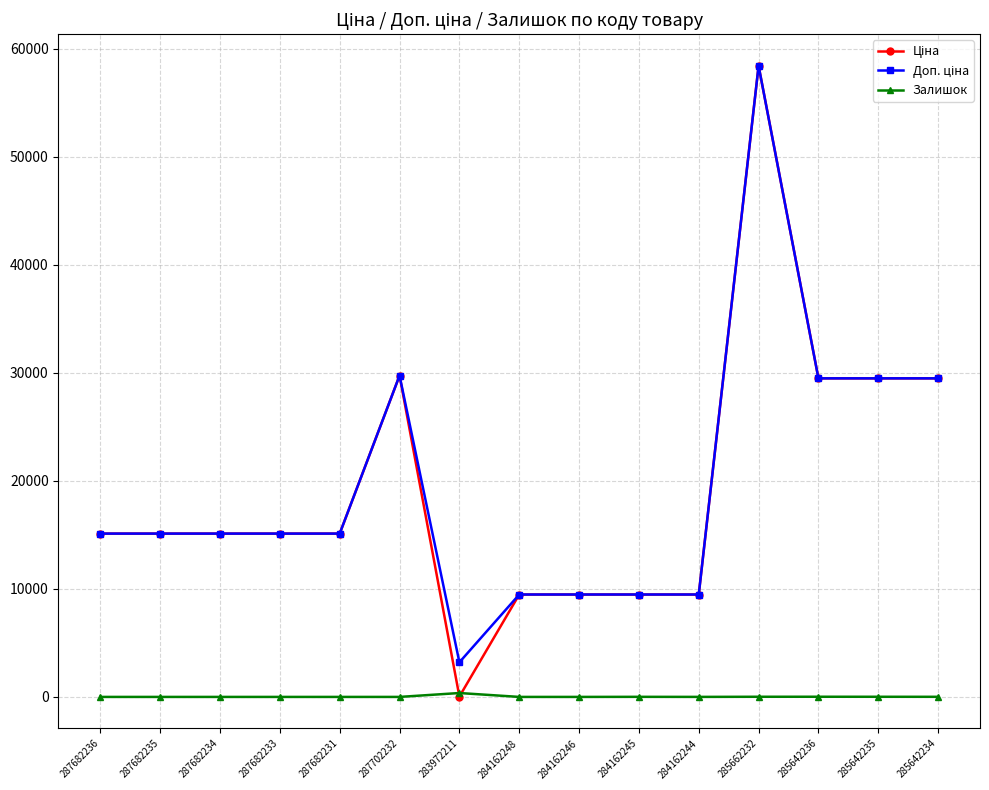

What is the sum of all Залишок values?

423.0